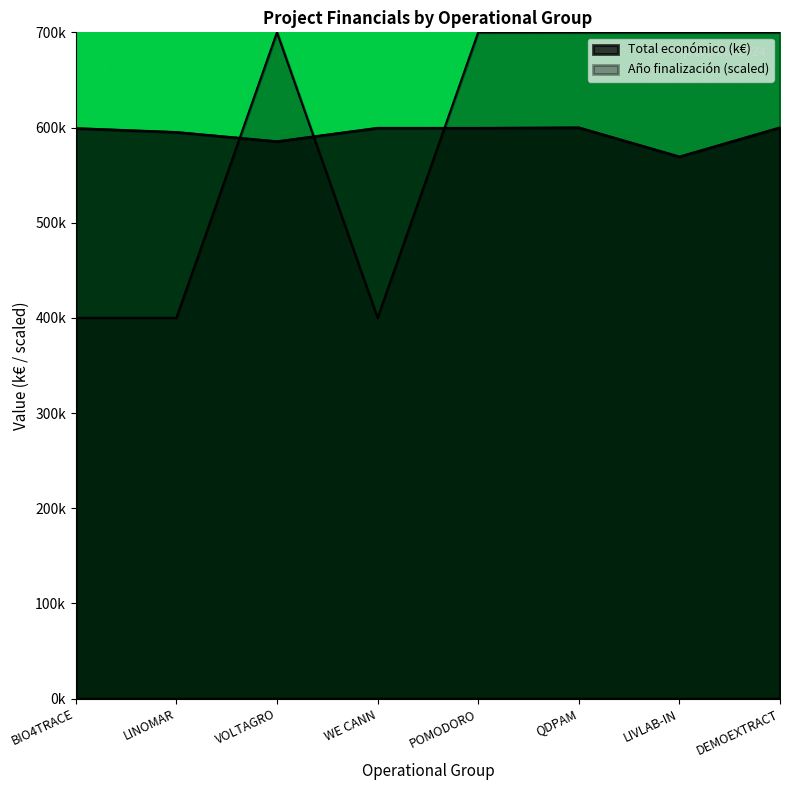

True or false: Total económico has more than 1 points higher than both neighbors.

True